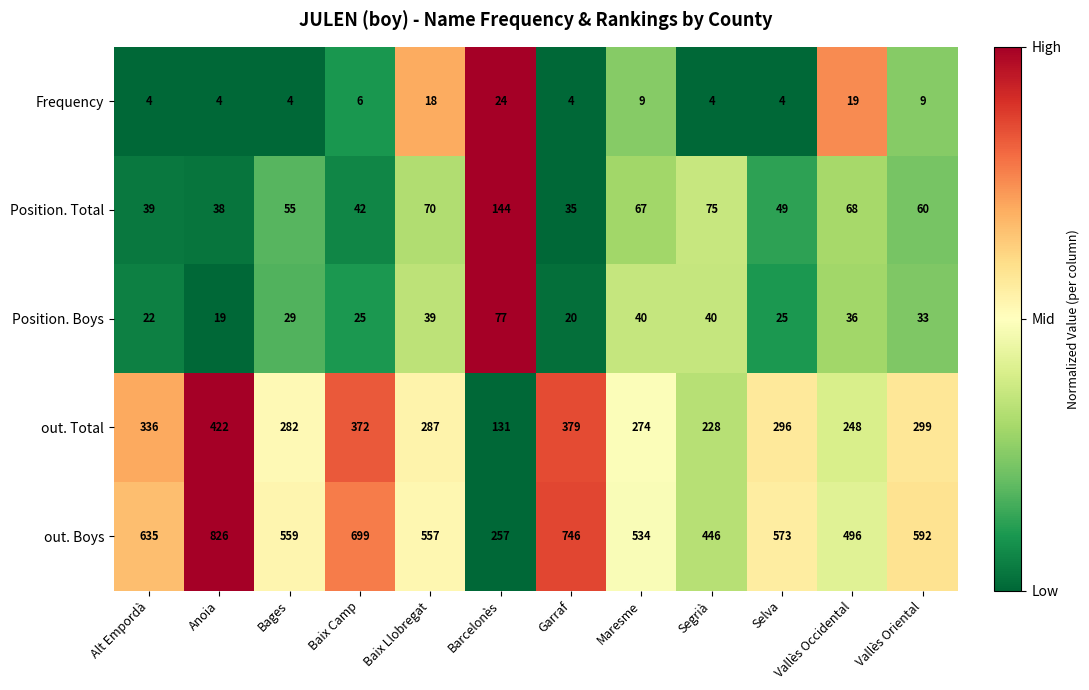

What is the greatest value displayed?

826